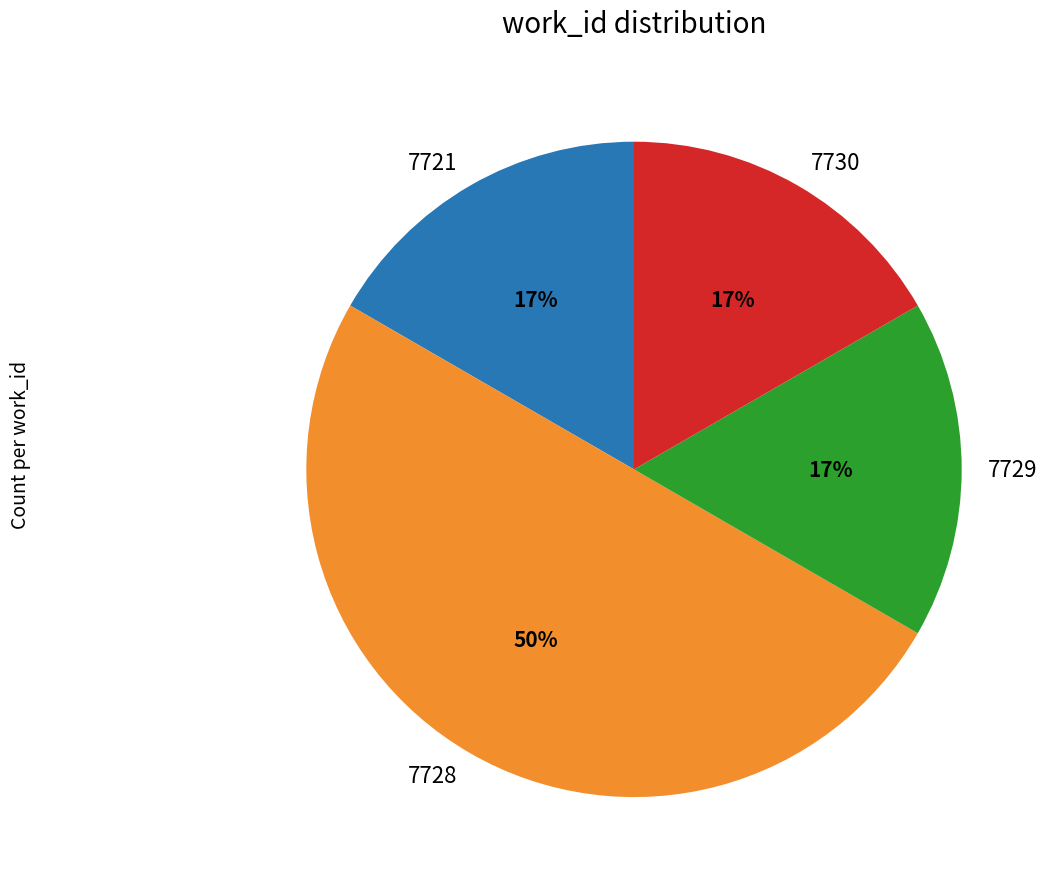

Combined, do 7730 and 7728 account for over 50%?

Yes